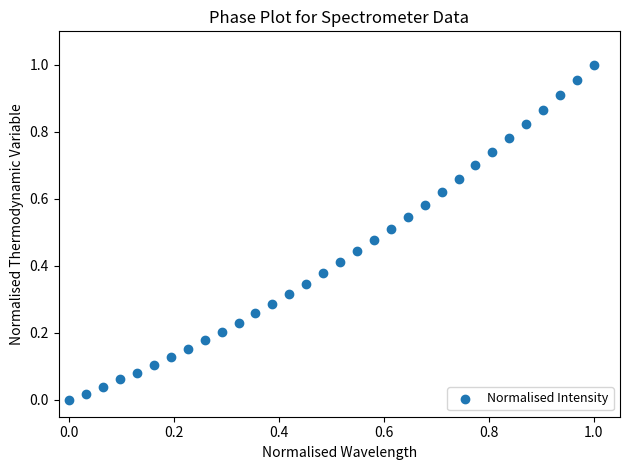

How many points are shown in the scatter plot?

32